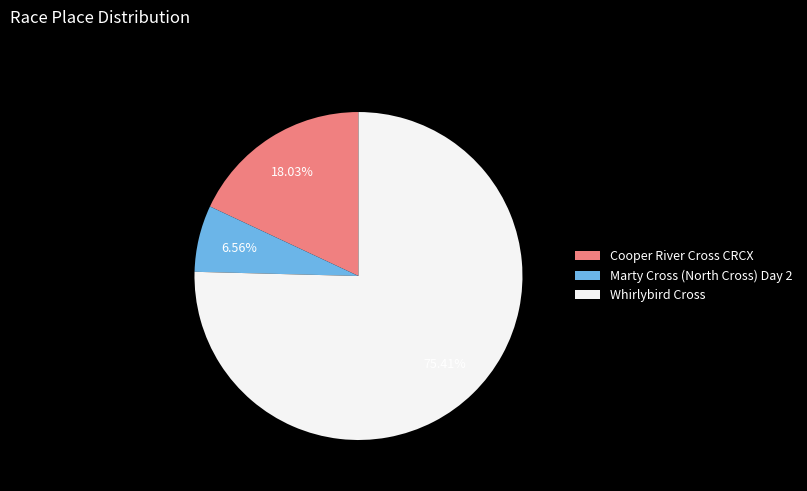

What is the ratio of the value at Cooper River Cross CRCX to the value at Whirlybird Cross?

0.2